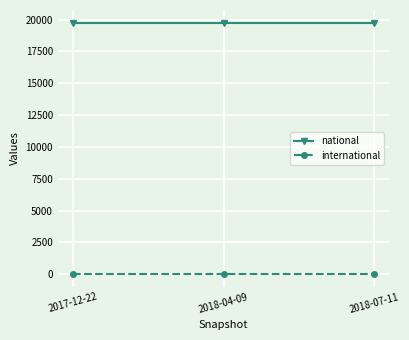

Which series has the largest total across all categories?

national